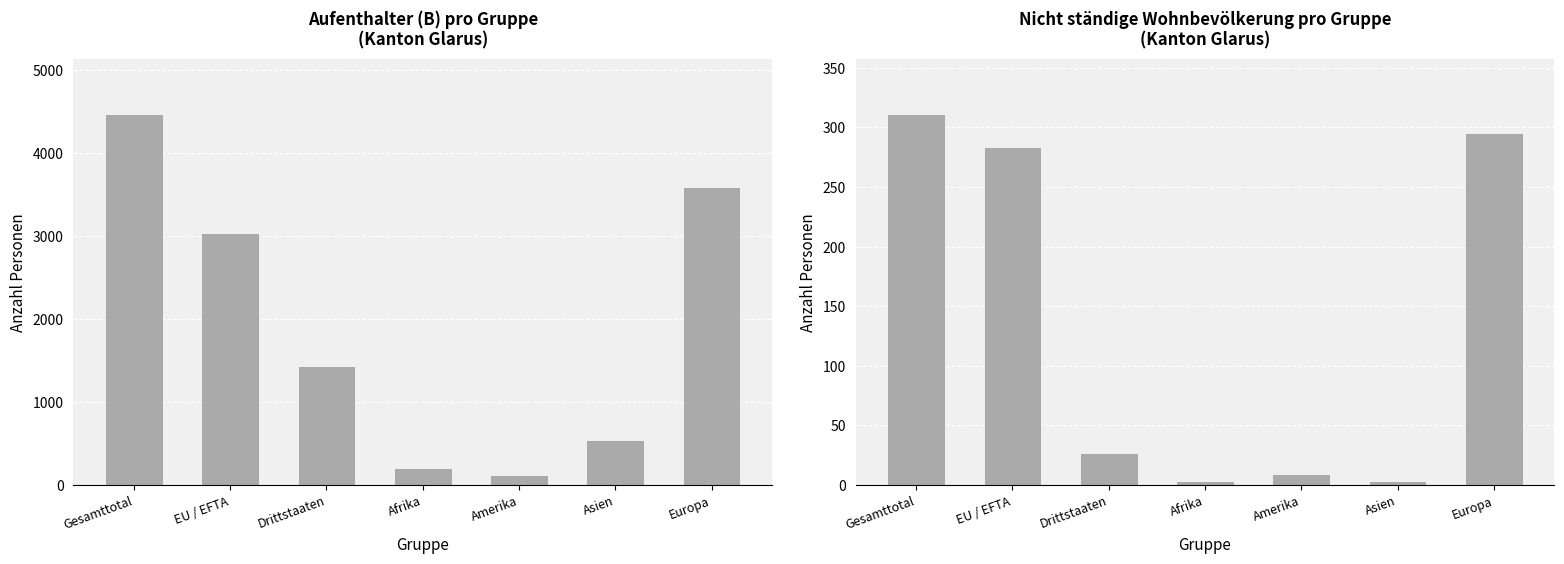

What is the label of the 5th bar from the left?

Amerika